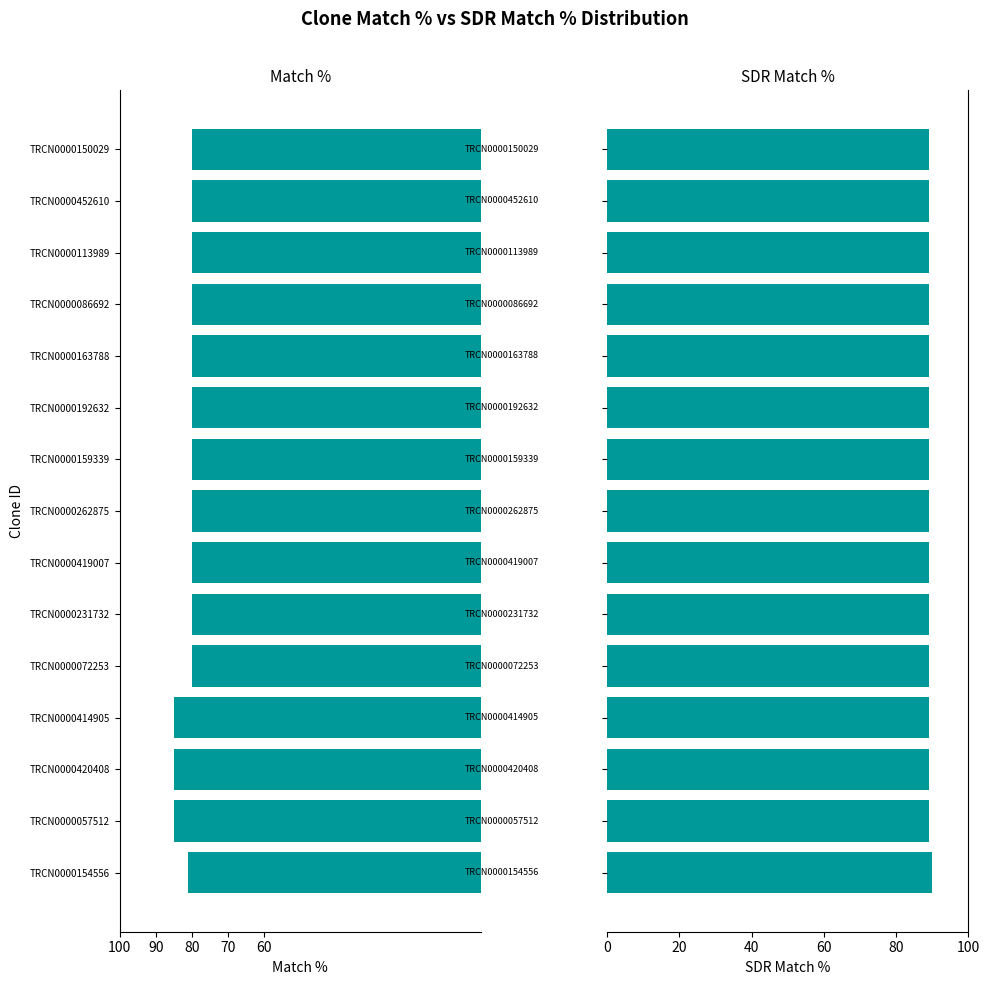

Rank the series at TRCN0000086692 from highest to lowest value.

SDR Match %, Match %